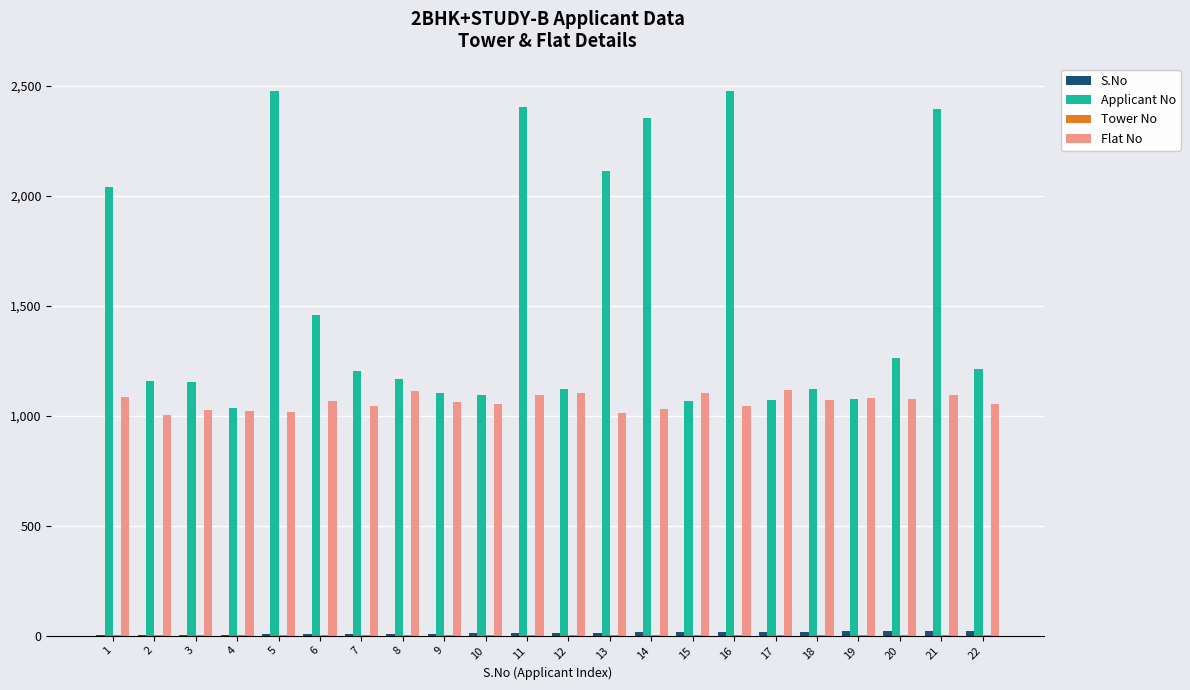

The value of Applicant No at 19 is 1075. True or false?

True